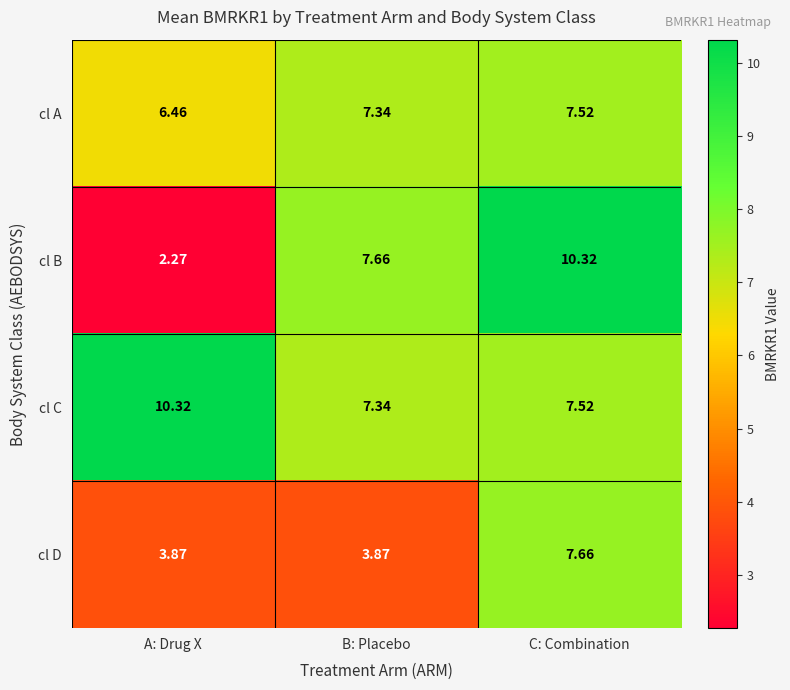

At A: Drug X, list the series in order from smallest to largest.

cl B, cl D, cl A, cl C